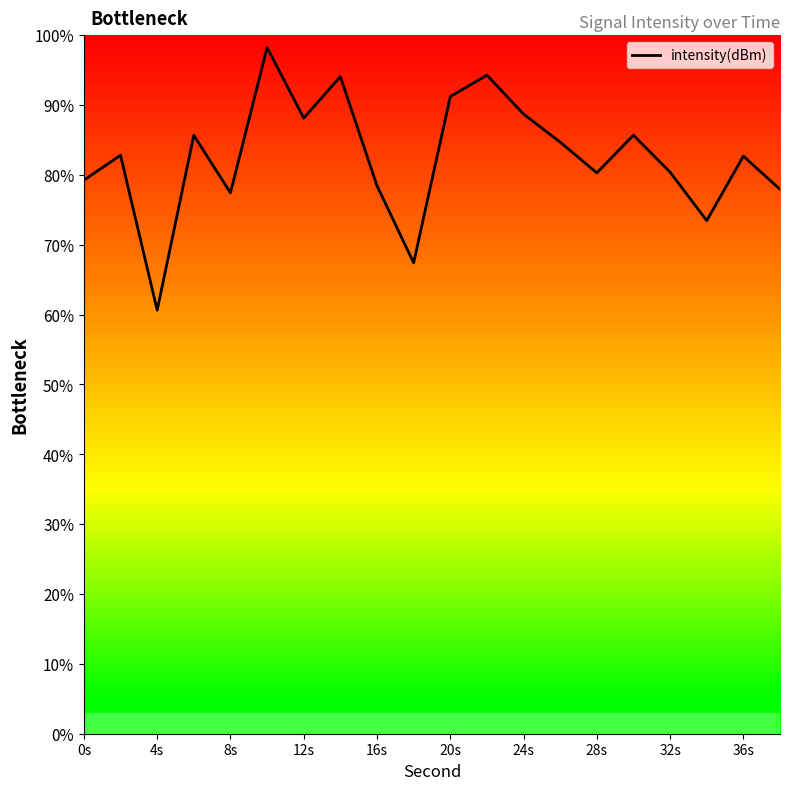

How many lines are shown in the chart?

1